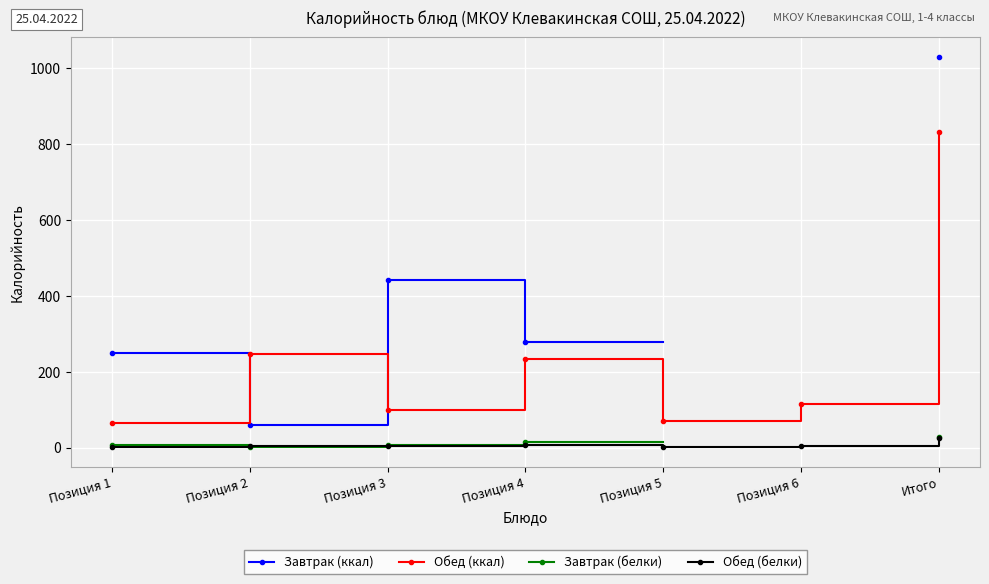

True or false: Завтрак (белки) and Обед (ккал) cross at least once.

False